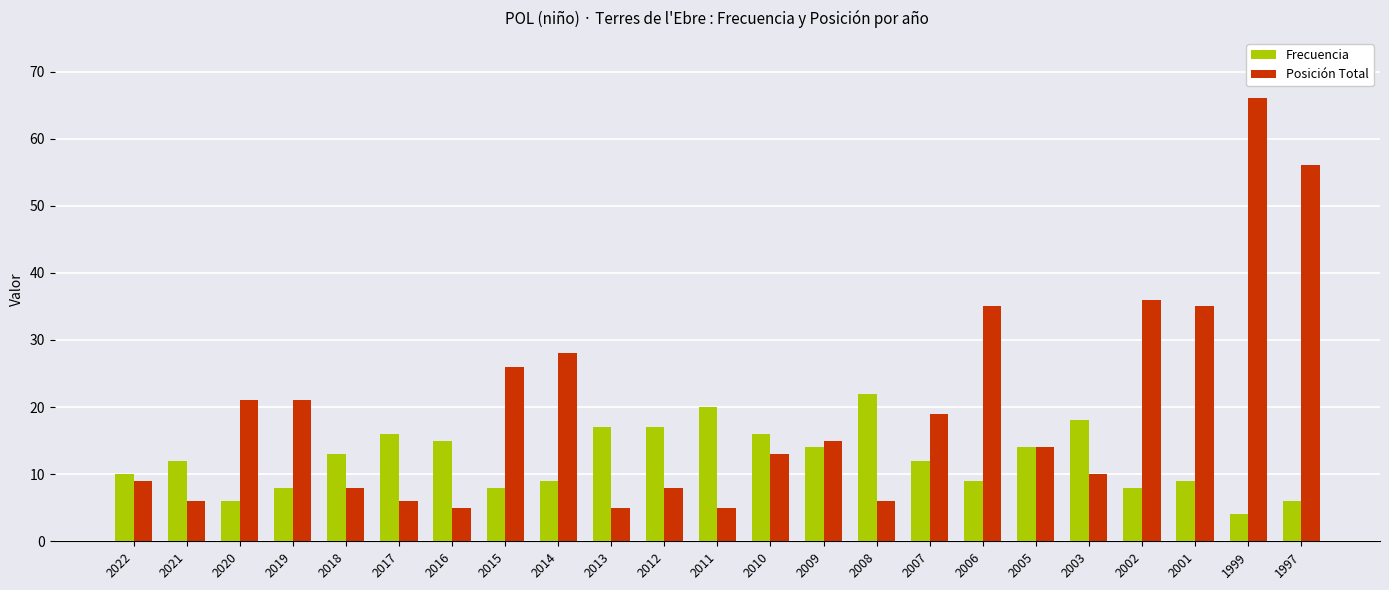

What is the difference between the maximum and minimum values in the Frecuencia series?

18